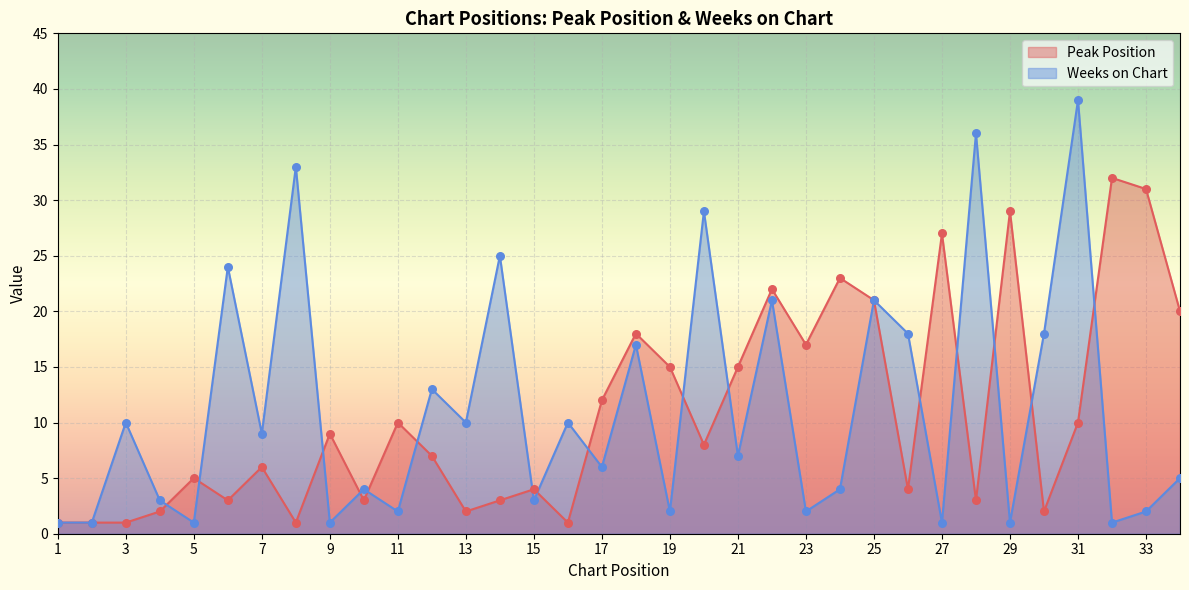

At how many categories does at least one series exceed 32?

3